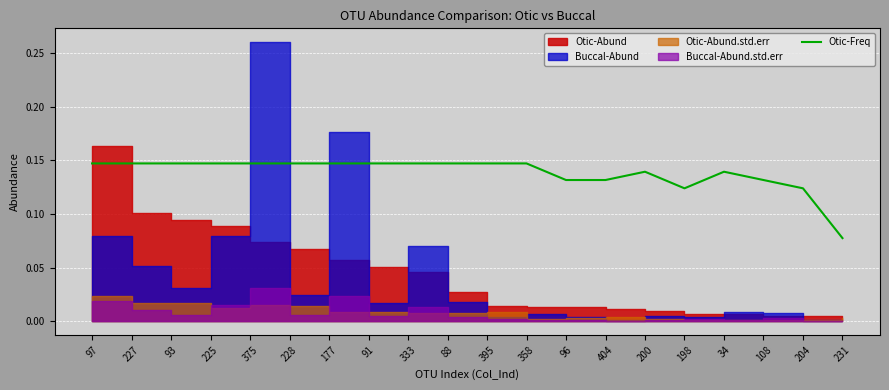

What position from the left is 200?

15